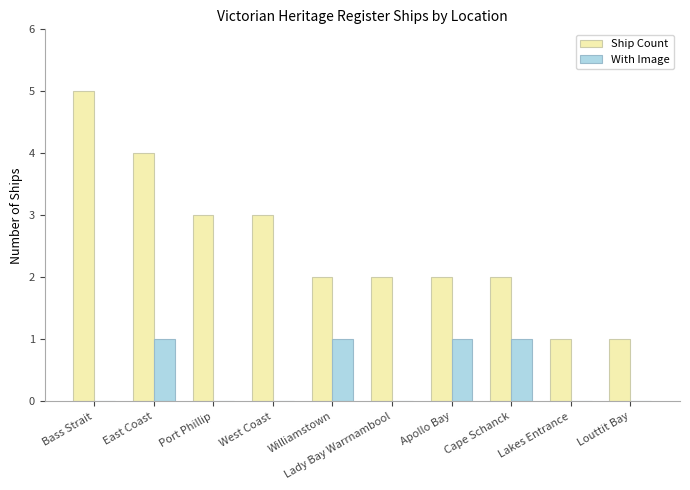

At which label does Ship Count first exceed 2?

Bass Strait